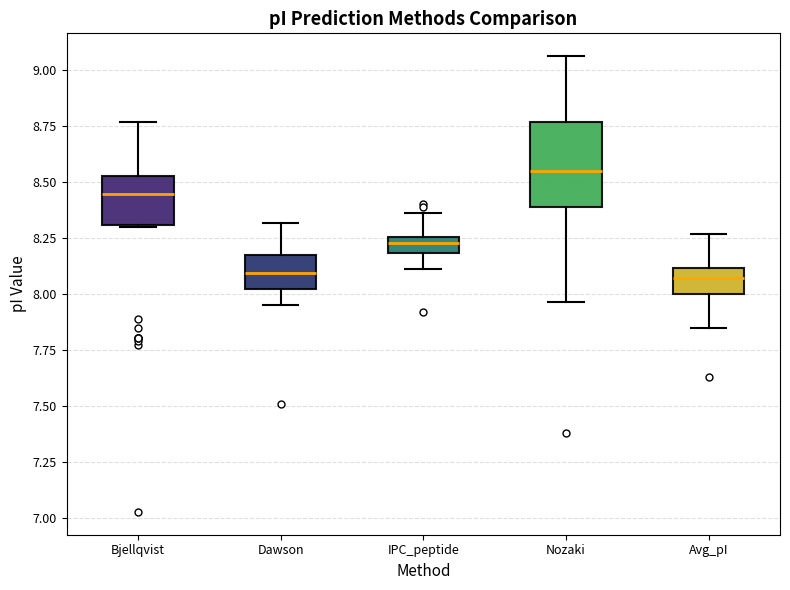

Where is the upper edge of the box for Bjellqvist on the y-axis? The values are not printed on the chart, so give them approximately, as read against the axis.

8.55